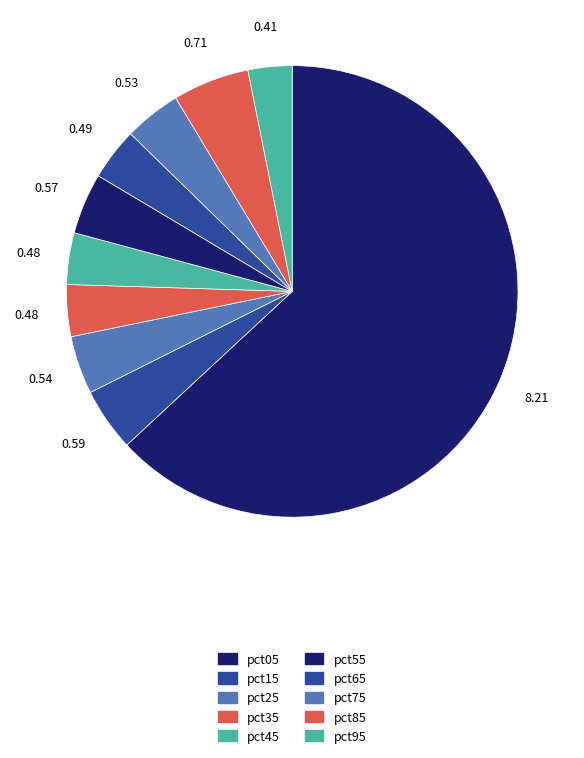

To the nearest percent, what percentage of the pie is pct35?

4%